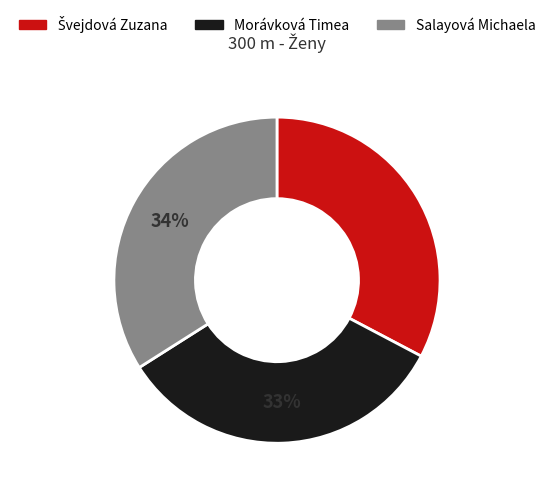

Does Salayová Michaela account for over 50% of the chart?

No